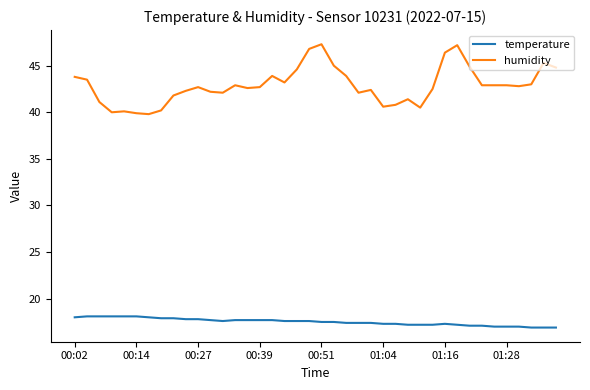

Rank the series by their average value, from highest to lowest.

humidity, temperature